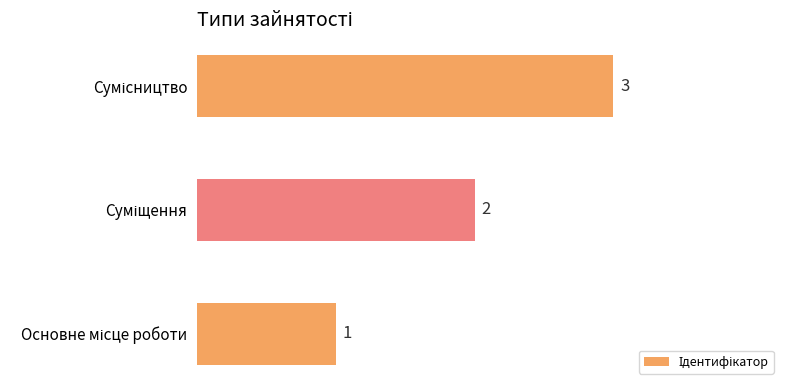

What is the maximum value shown in the chart?

3